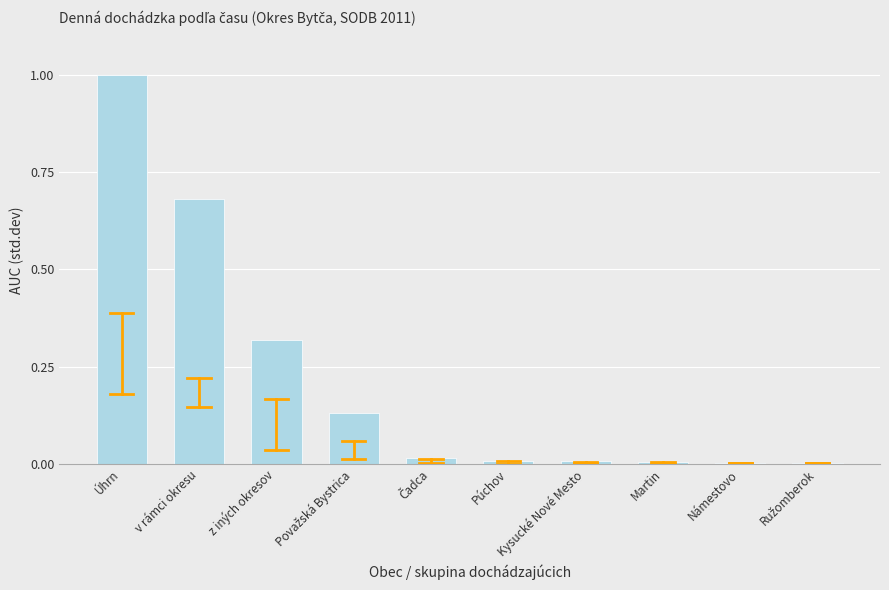

Are the bars horizontal?

No